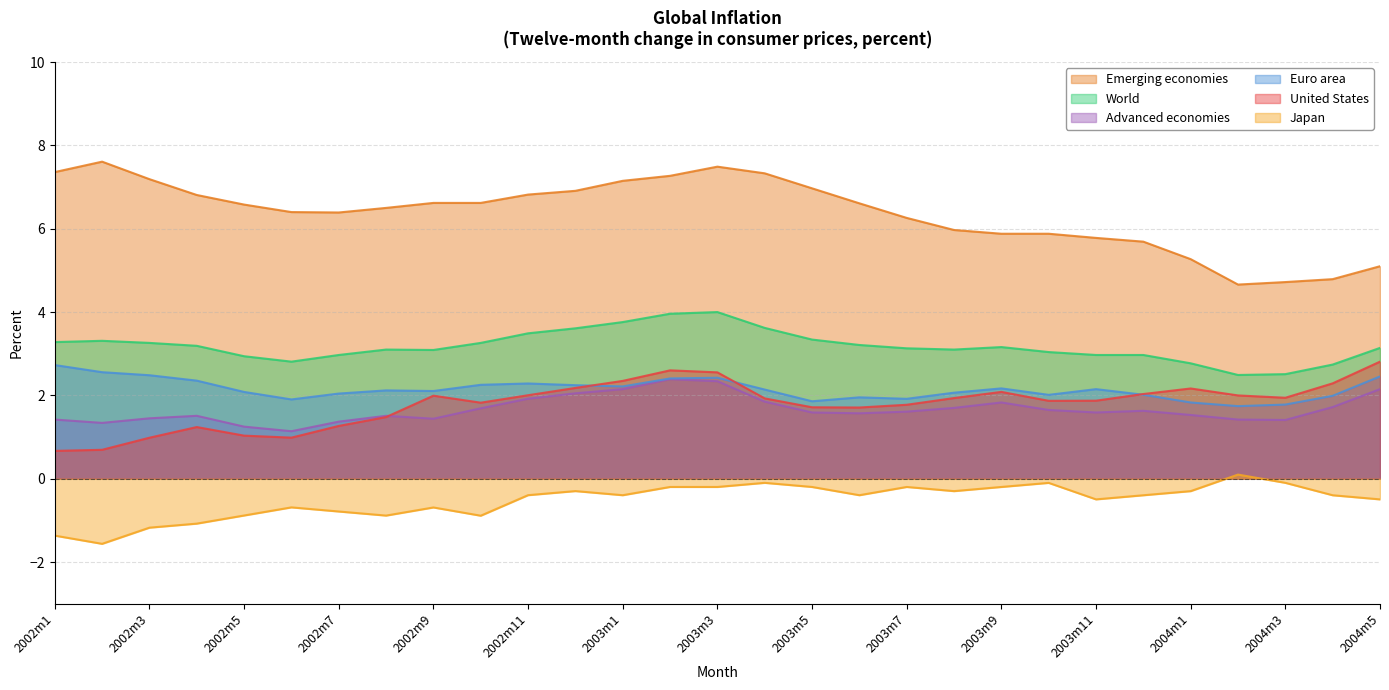

What is the minimum value shown in the chart?

-1.6